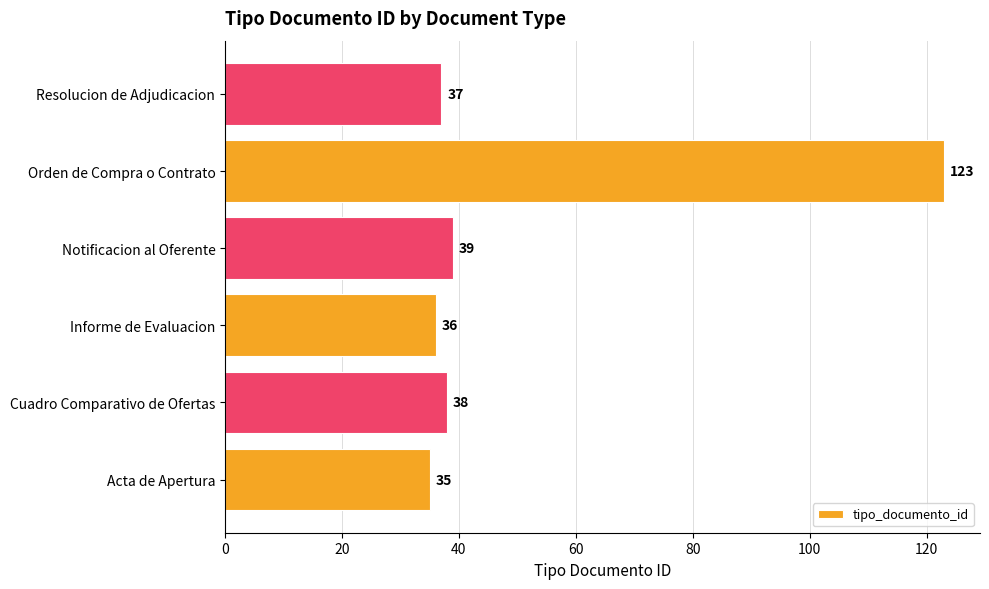

How many distinct data groups are displayed?

1